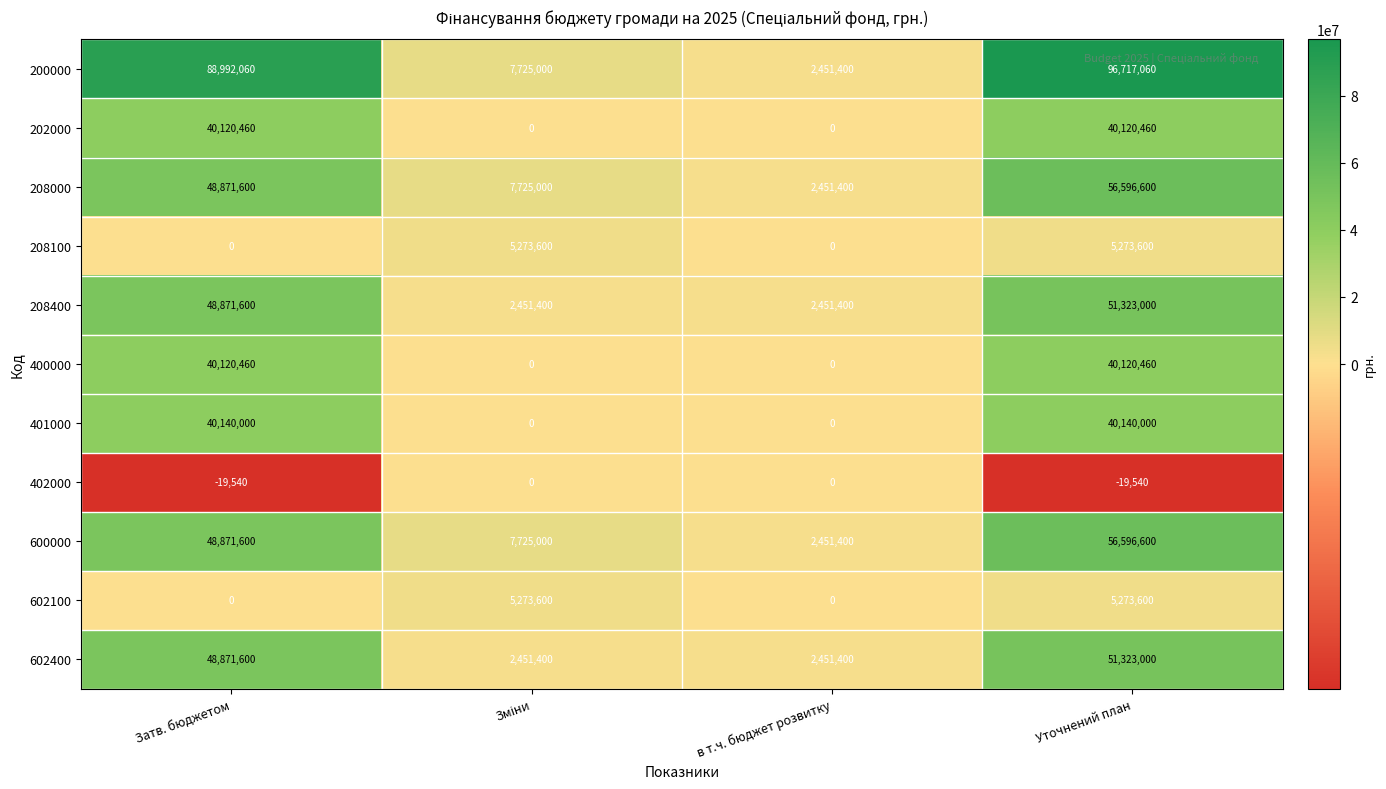

What is the average value of the 200000 series?

48971380